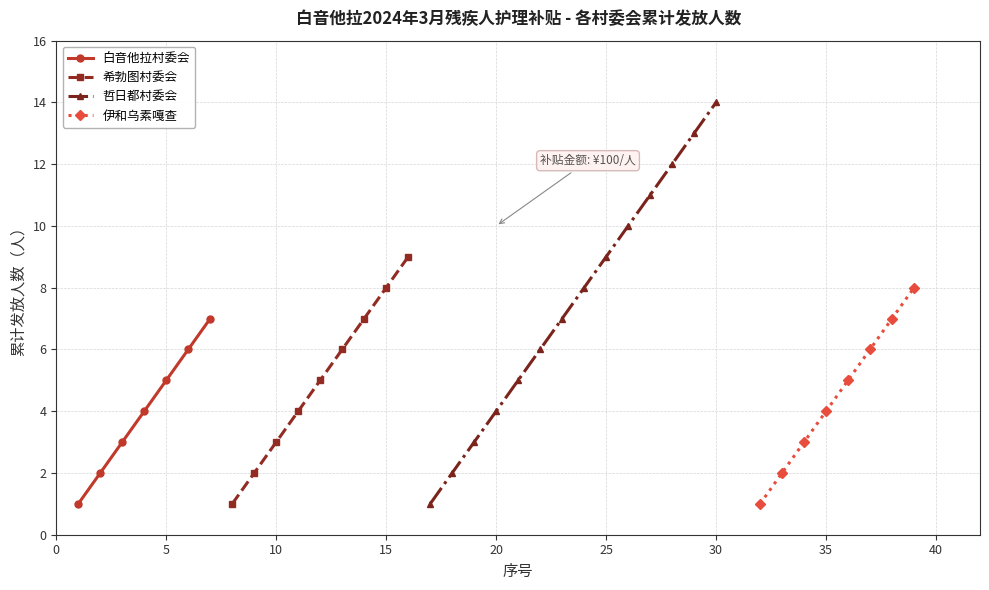

True or false: 伊和乌素嘎查 and 希勃图村委会 cross at least once.

False